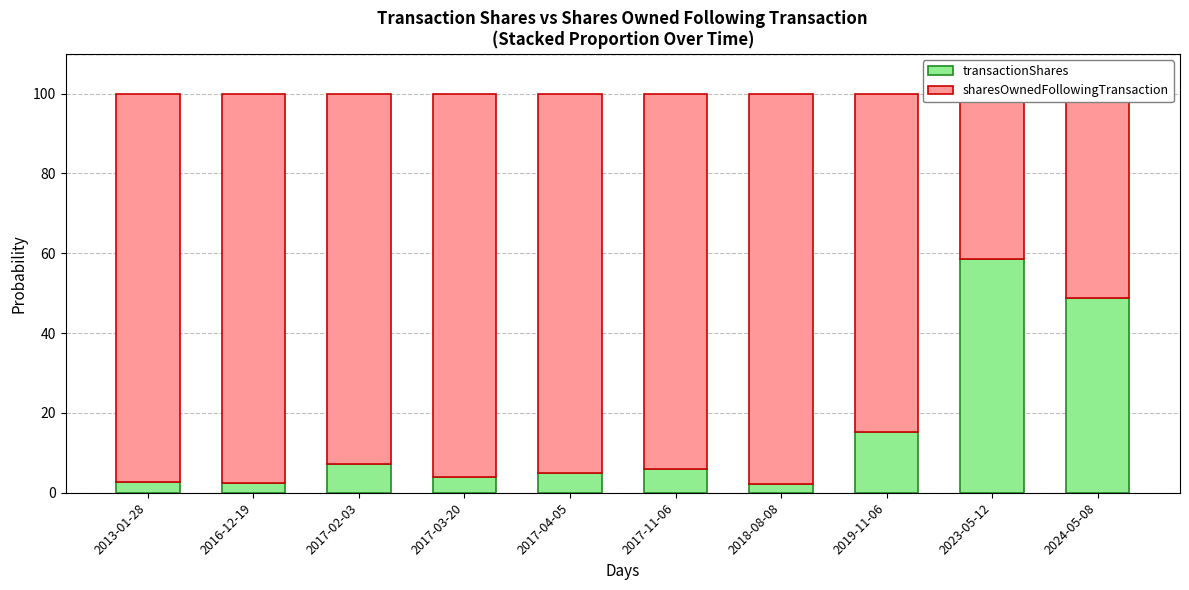

What is the difference between the second highest and minimum values in the transactionShares series?

46.5